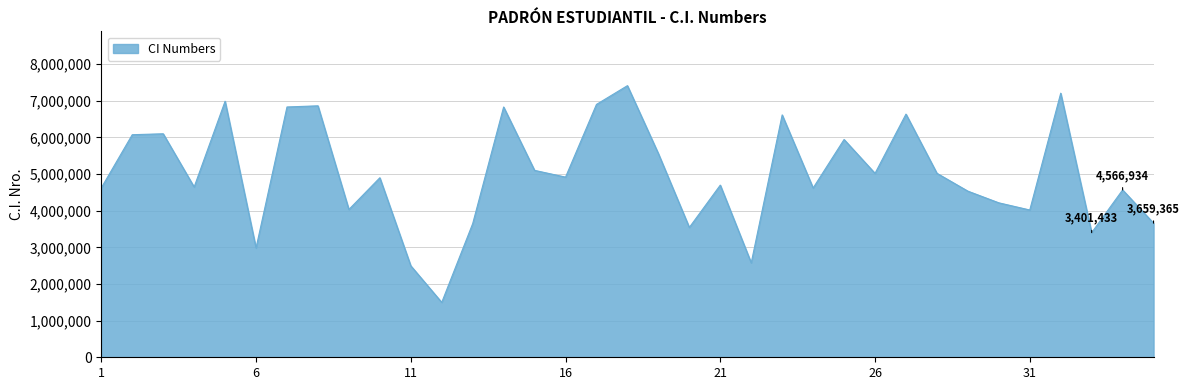

What is the greatest value displayed?

7412125